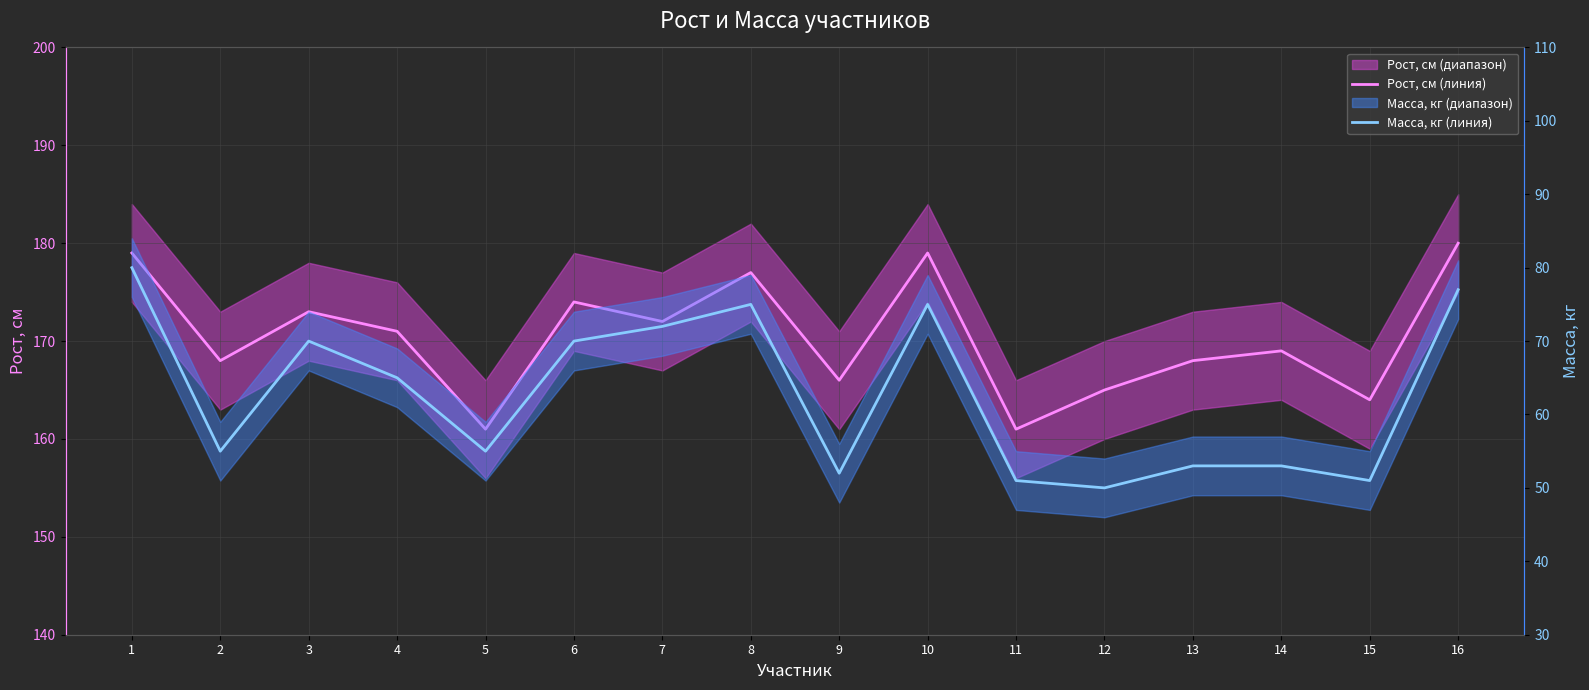

Reading left to right, list all the values displayed in this chart.

Рост, см (линия): 1=179	2=168	3=173	4=171	5=161	6=174	7=172	8=177	9=166	10=179	11=161	12=165	13=168	14=169	15=164	16=180
Масса, кг (линия): 1=80	2=55	3=70	4=65	5=55	6=70	7=72	8=75	9=52	10=75	11=51	12=50	13=53	14=53	15=51	16=77